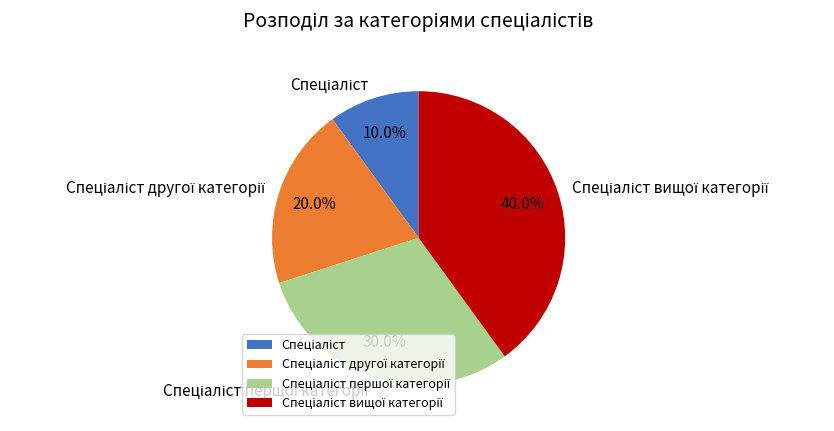

Does any single category account for the majority?

No